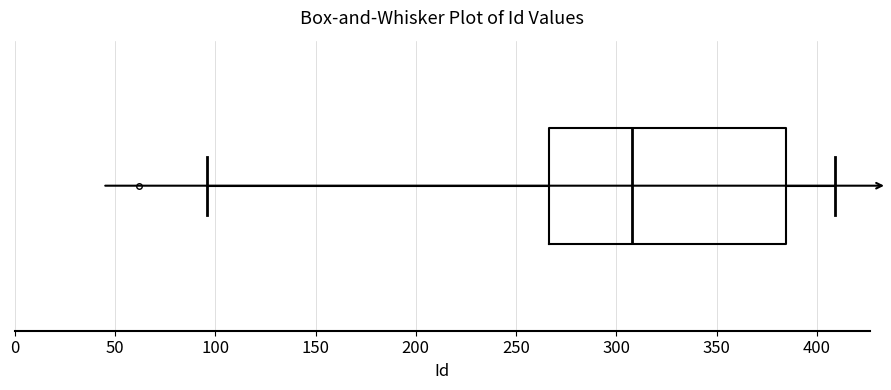

Where does the right whisker of the box end on the x-axis? The values are not printed on the chart, so give them approximately, as read against the axis.

410